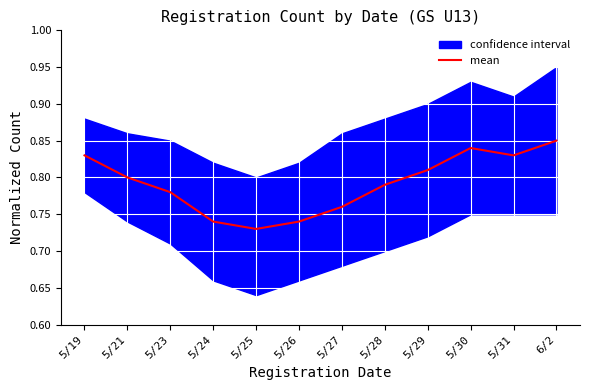

List the labels in order of value, smallest first.

5/25, 5/24, 5/26, 5/27, 5/23, 5/28, 5/21, 5/29, 5/19, 5/31, 5/30, 6/2